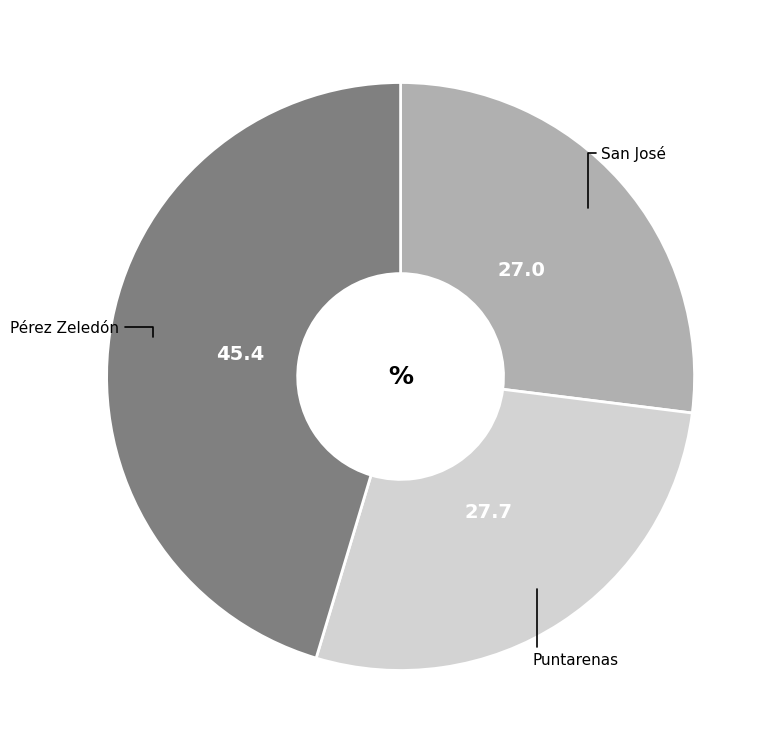

Does any single category account for the majority?

No